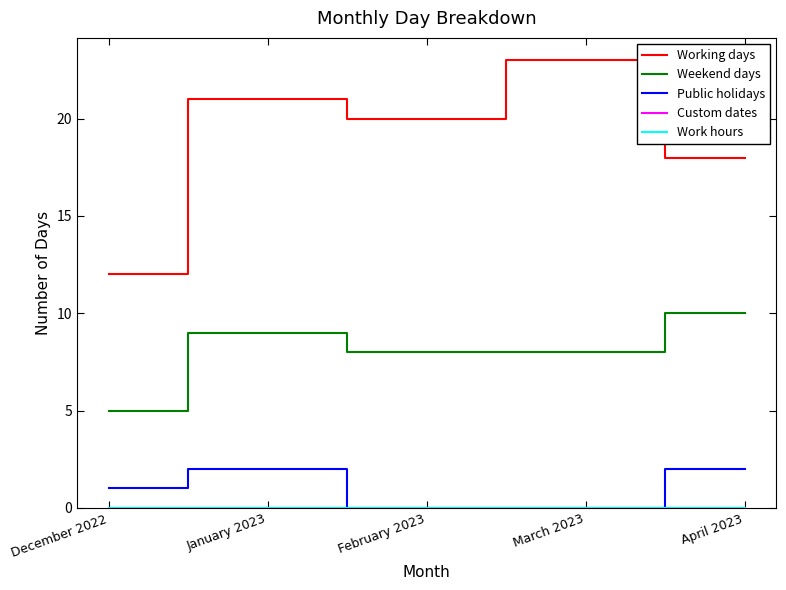

Does the chart have visible grid lines?

No